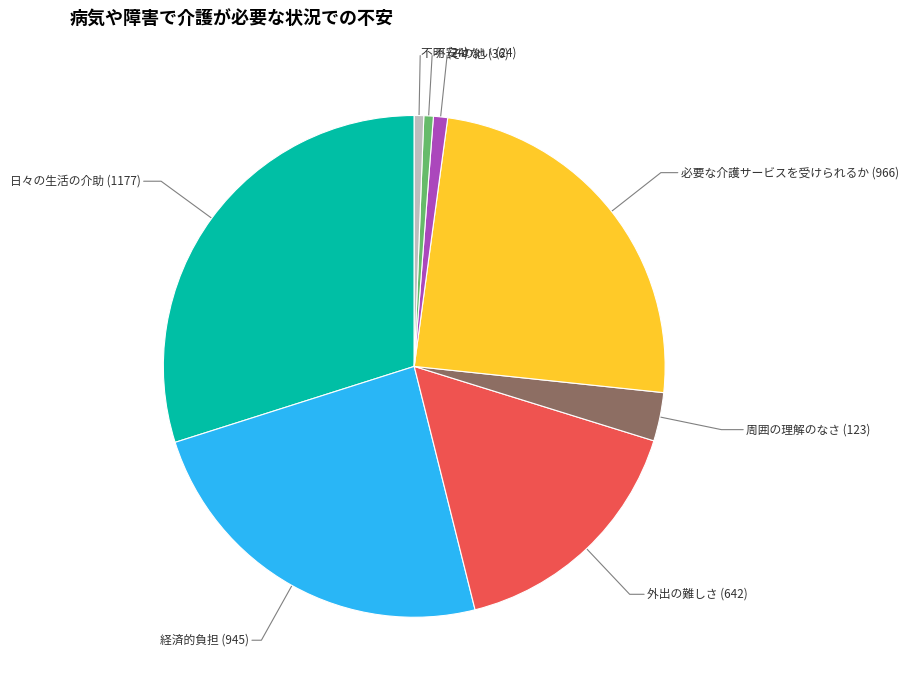

How many slices are in this pie chart?

8